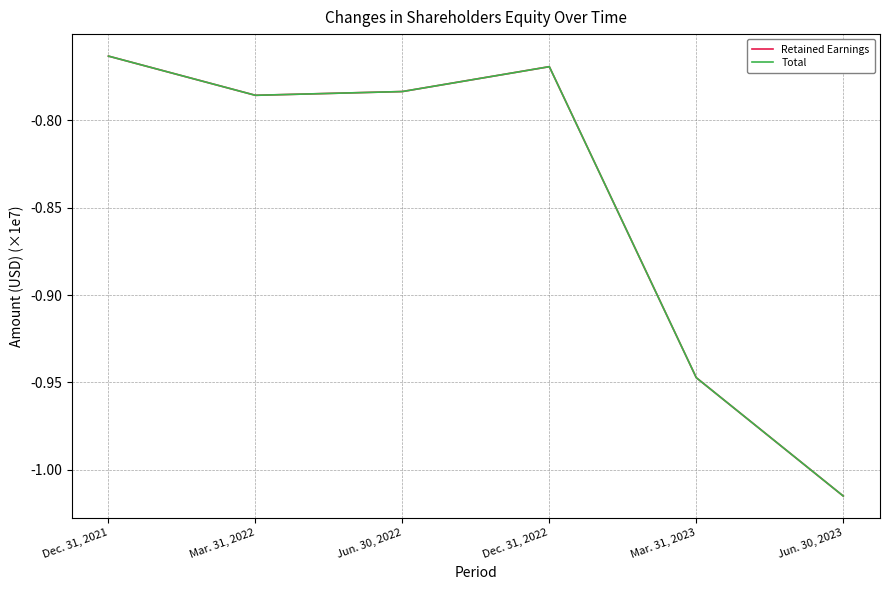

How many interior local valleys does the Retained Earnings series have?

1